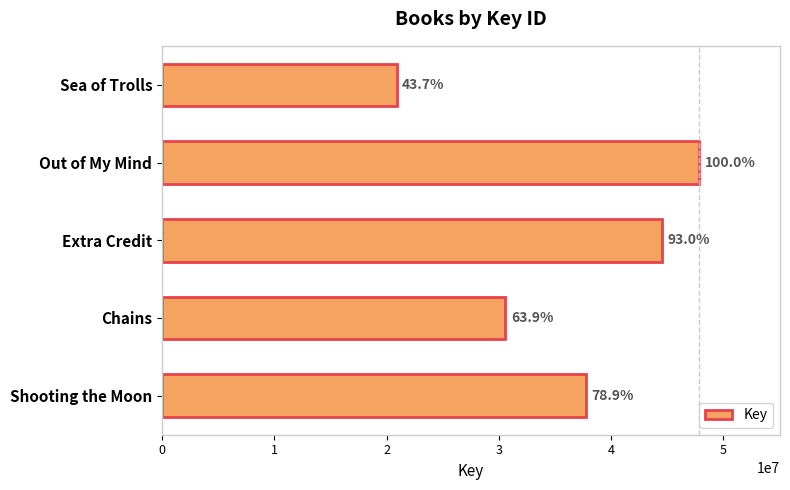

Are the bars horizontal?

Yes